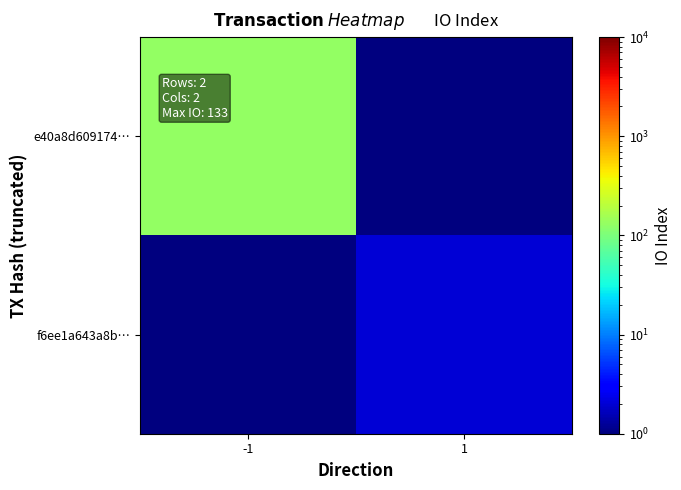

At -1, list the series in order from largest to smallest.

e40a8d609174…, f6ee1a643a8b…